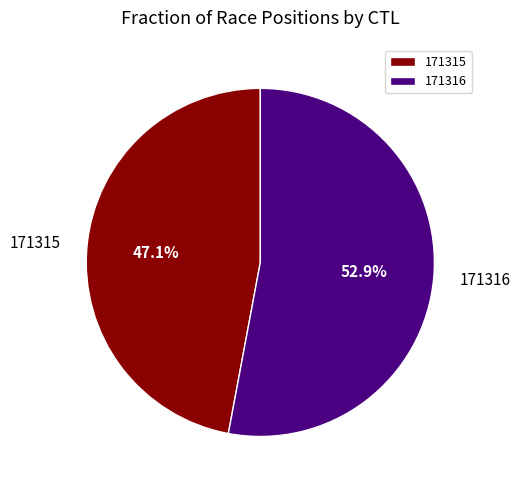

Approximately how many times larger is the value at 171316 compared to 171315?

1.1